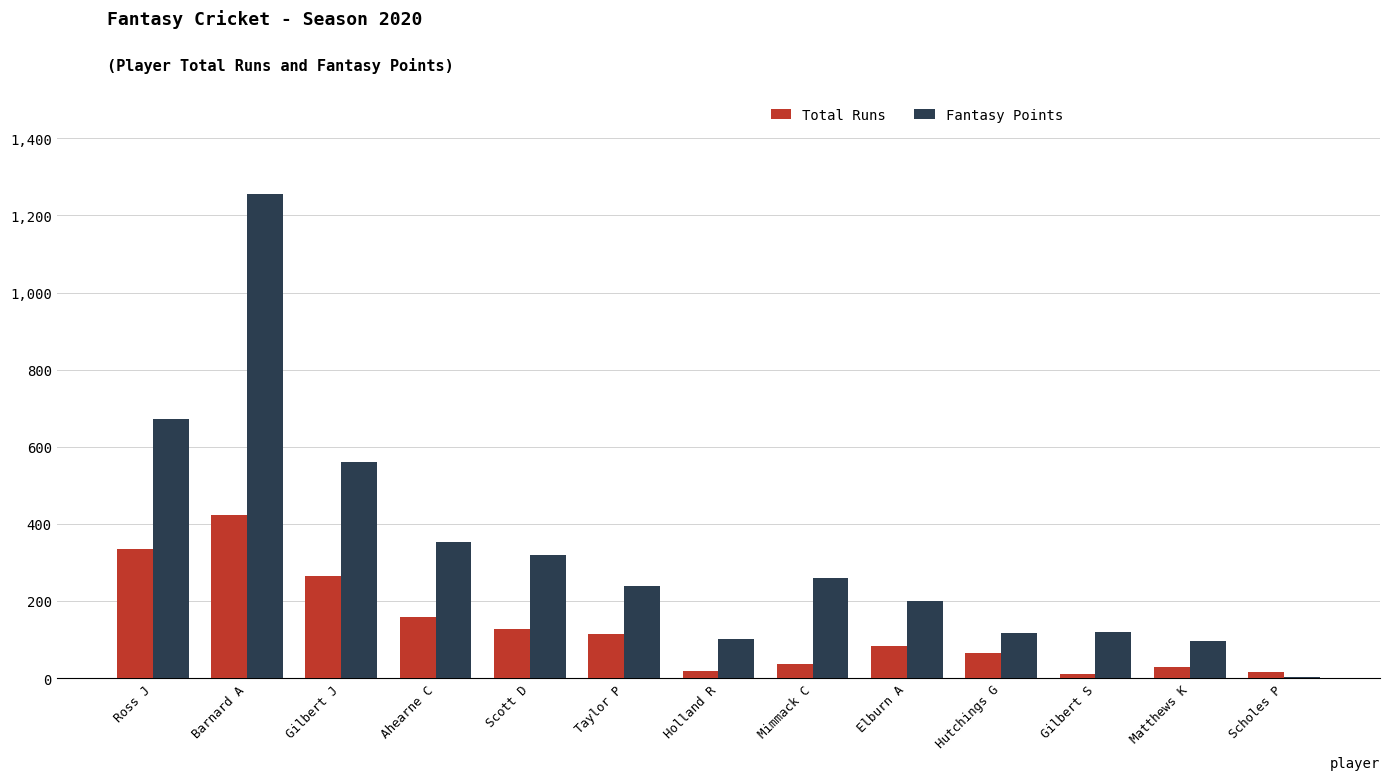

Which series changed the most between Ahearne C and Scholes P?

Fantasy Points